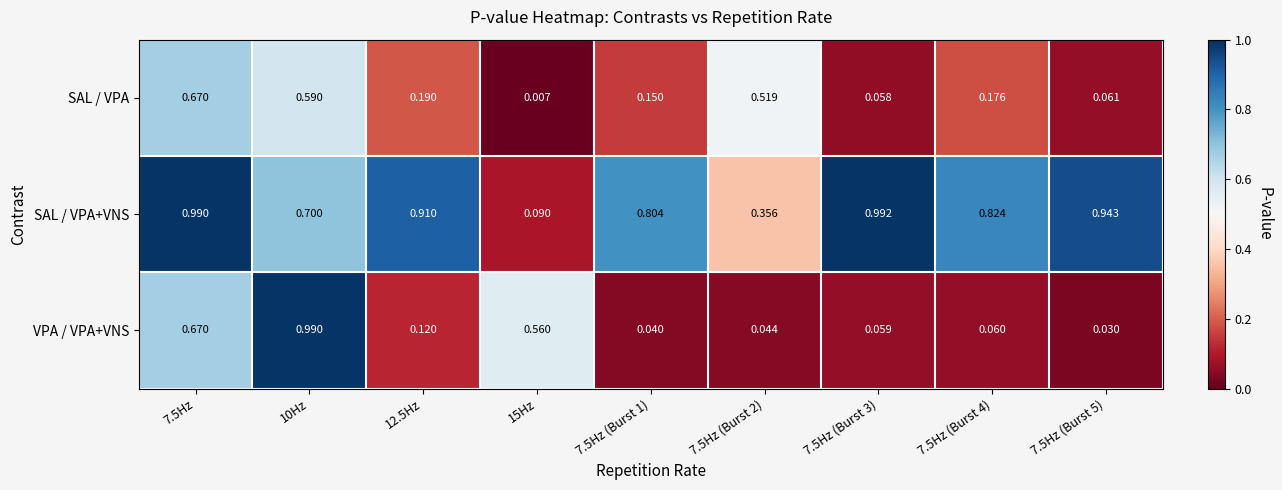

List the series in order of their peak value, highest first.

SAL / VPA+VNS, VPA / VPA+VNS, SAL / VPA